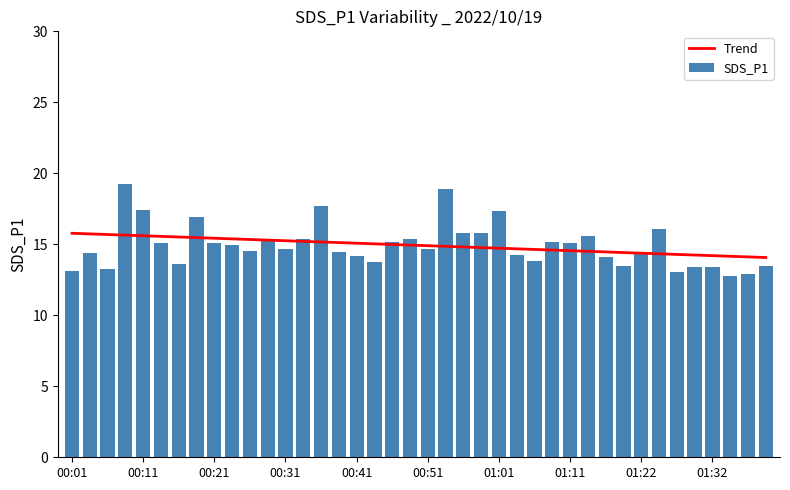

Reading left to right, transcribe all the data shown in this chart.

Trend: 15.8	15.7	15.7	15.6	15.6	15.6	15.5	15.5	15.4	15.4	15.3	15.3	15.3	15.2	15.2	15.1	15.1	15.0	15.0	14.9	14.9	14.9	14.8	14.8	14.7	14.7	14.6	14.6	14.6	14.5	14.5	14.4	14.4	14.3	14.3	14.2	14.2	14.2	14.1	14.1
SDS_P1: 13.1	14.4	13.2	19.3	17.4	15.1	13.6	16.9	15.1	14.9	14.5	15.4	14.7	15.4	17.7	14.4	14.2	13.8	15.1	15.3	14.7	18.9	15.8	15.8	17.4	14.2	13.8	15.2	15.1	15.6	14.1	13.4	14.3	16.1	13.1	13.4	13.4	12.8	12.9	13.5